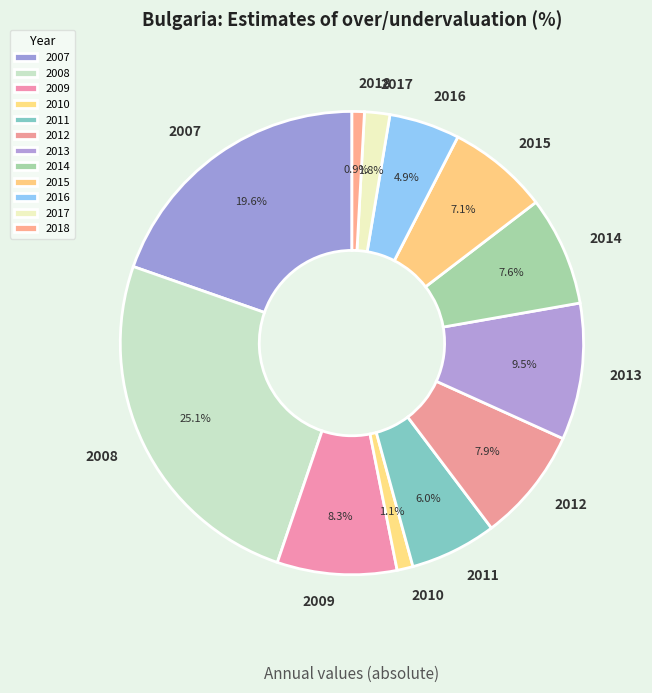

Is there a majority slice in this chart?

No